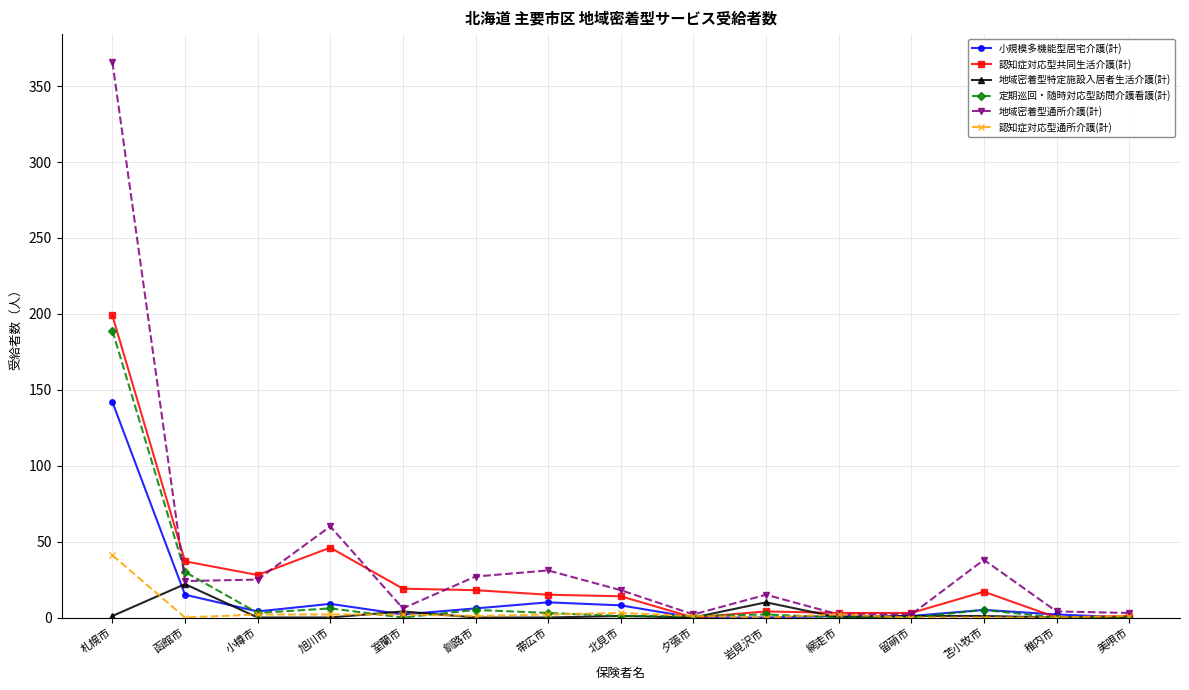

Between 札幌市 and 小樽市, which series saw the biggest shift?

地域密着型通所介護(計)